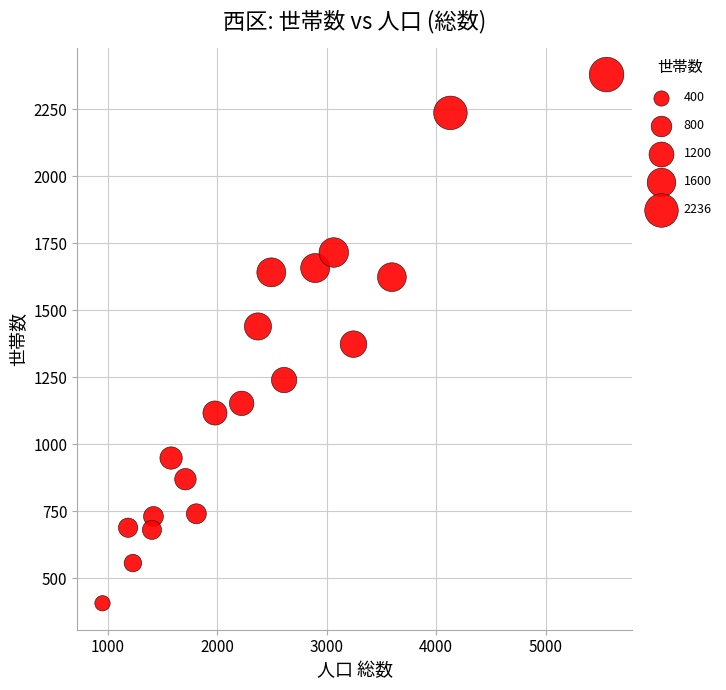

What is the range of Y values (max minus min)?

1973